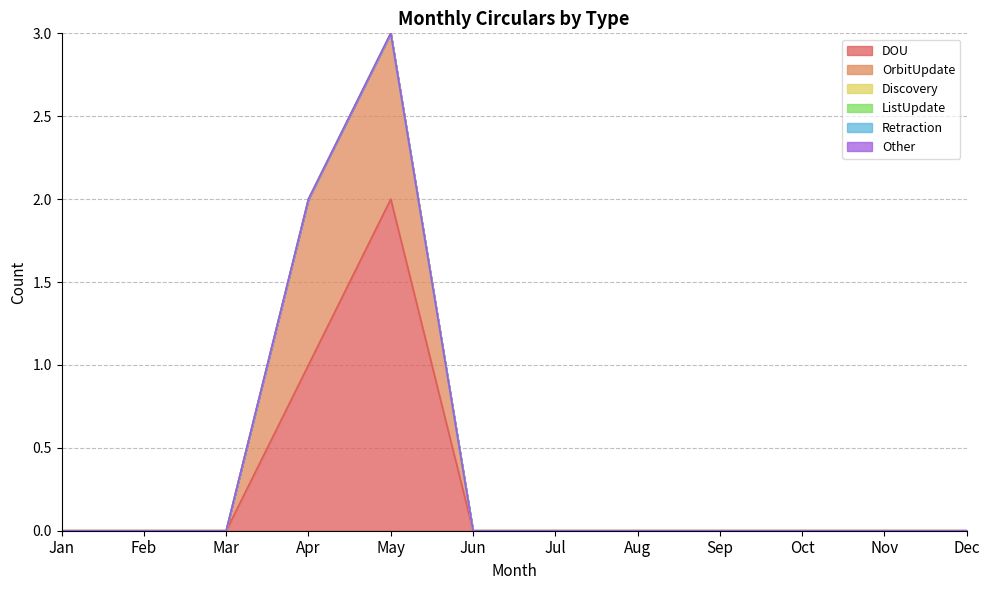

At which category does DOU reach its first local peak?

May